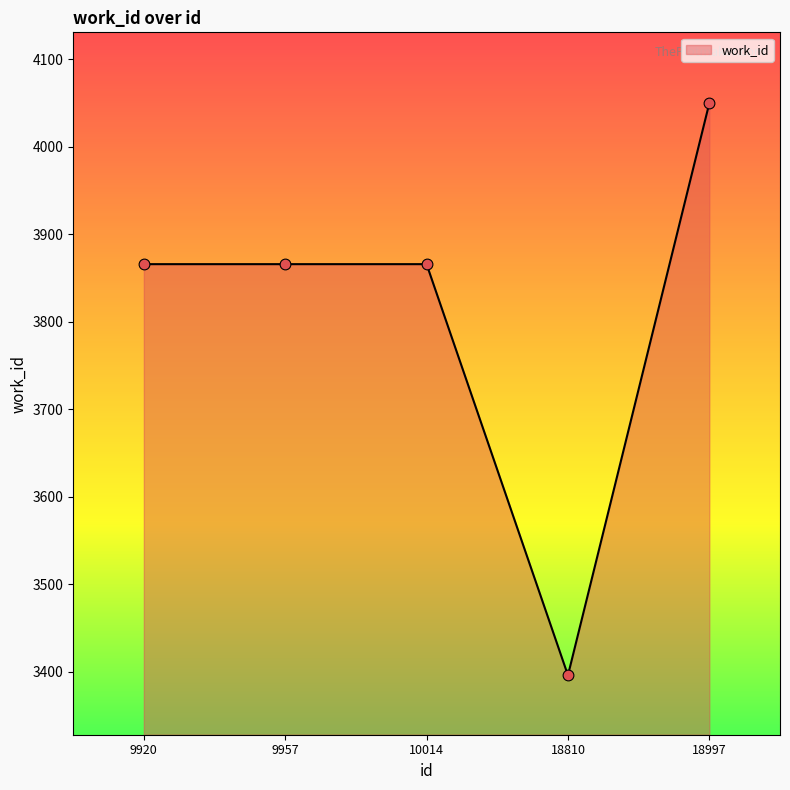

Approximately how many times larger is the value at 9920 compared to 18997?

1.0